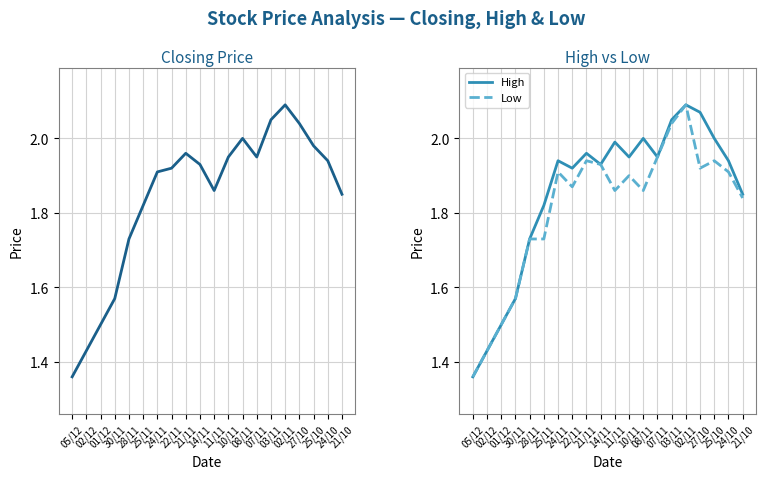

At which category does the chart reach its peak across all series?

02/11